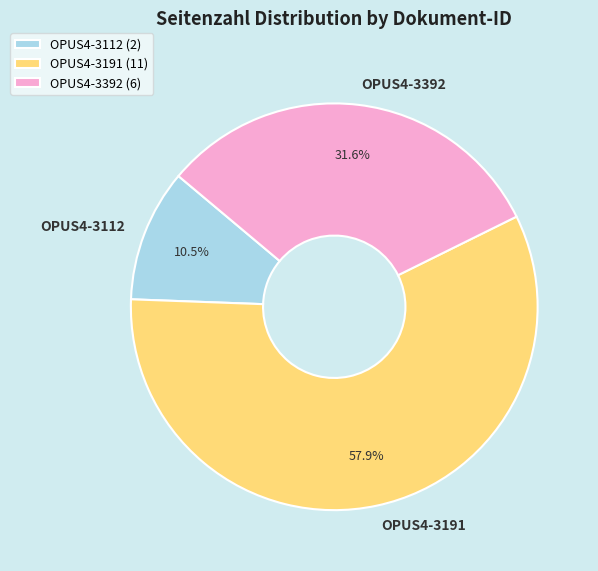

Approximately how many times larger is the value at OPUS4-3191 compared to OPUS4-3112?

5.5